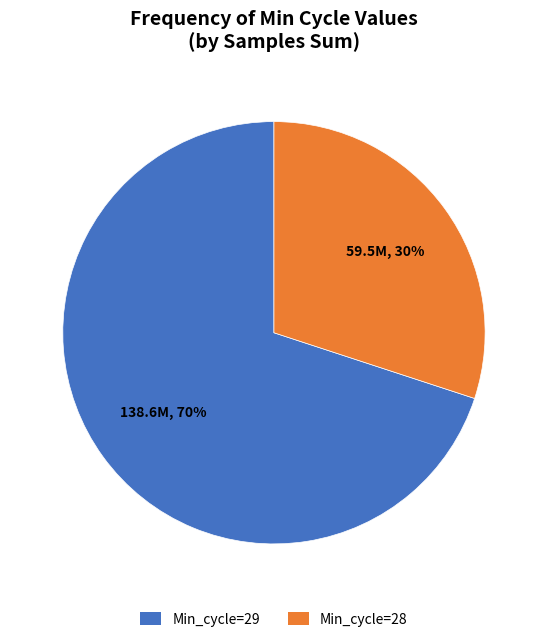

Which has a higher value, Min_cycle=29 or Min_cycle=28?

Min_cycle=29